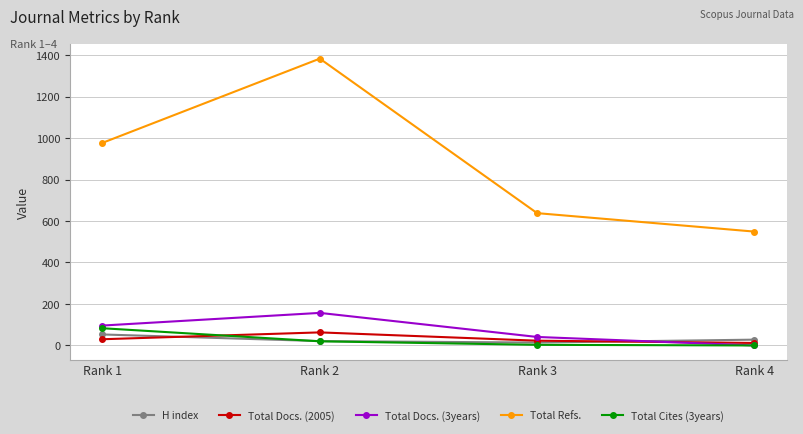

Does the chart have visible grid lines?

Yes